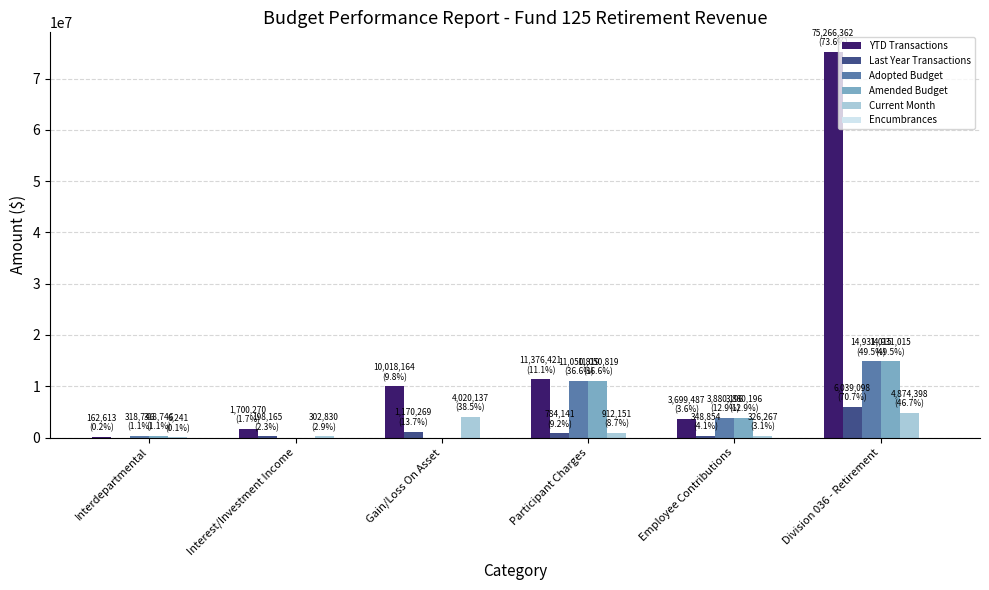

The Adopted Budget series shows 9664661.5 at Gain/Loss On Asset. True or false?

False